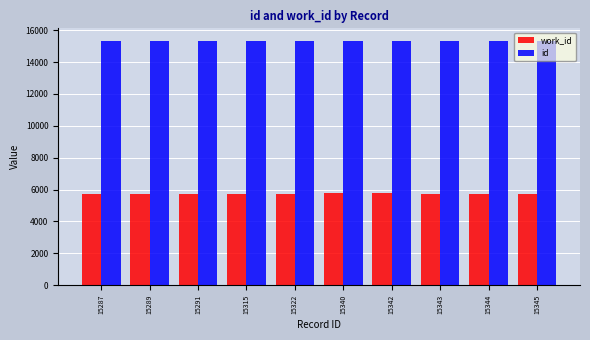

Is it true that work_id equals 8804 at 15291?

False